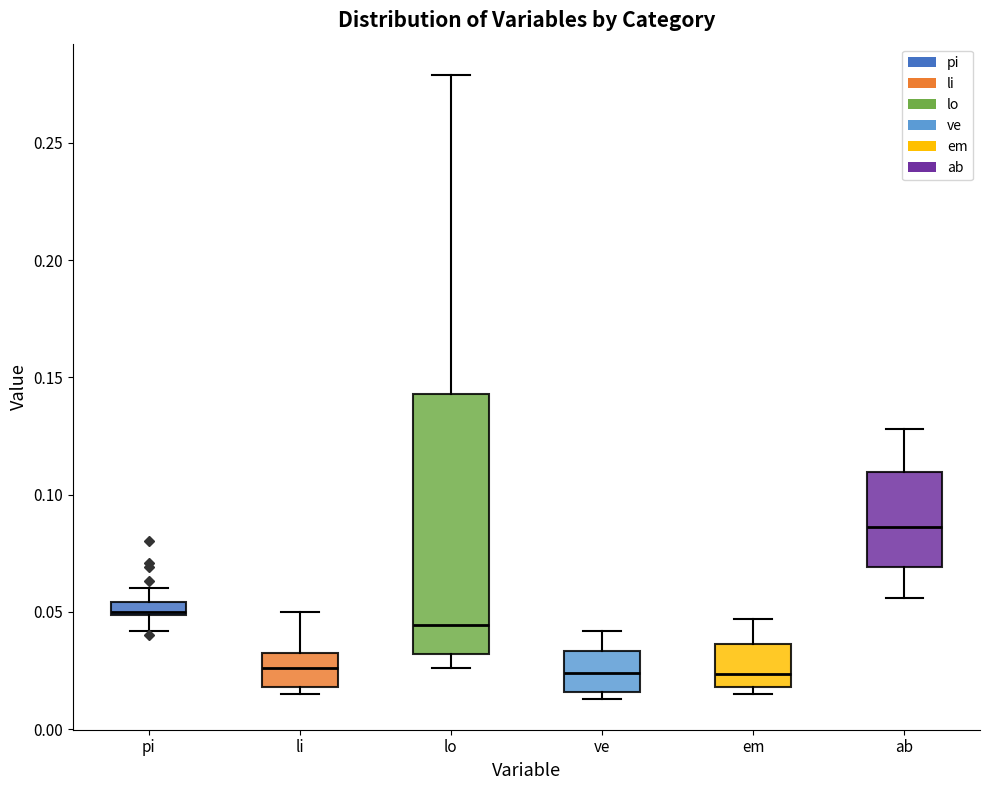

Where is the upper edge of the box for pi on the y-axis? The values are not printed on the chart, so give them approximately, as read against the axis.

0.055